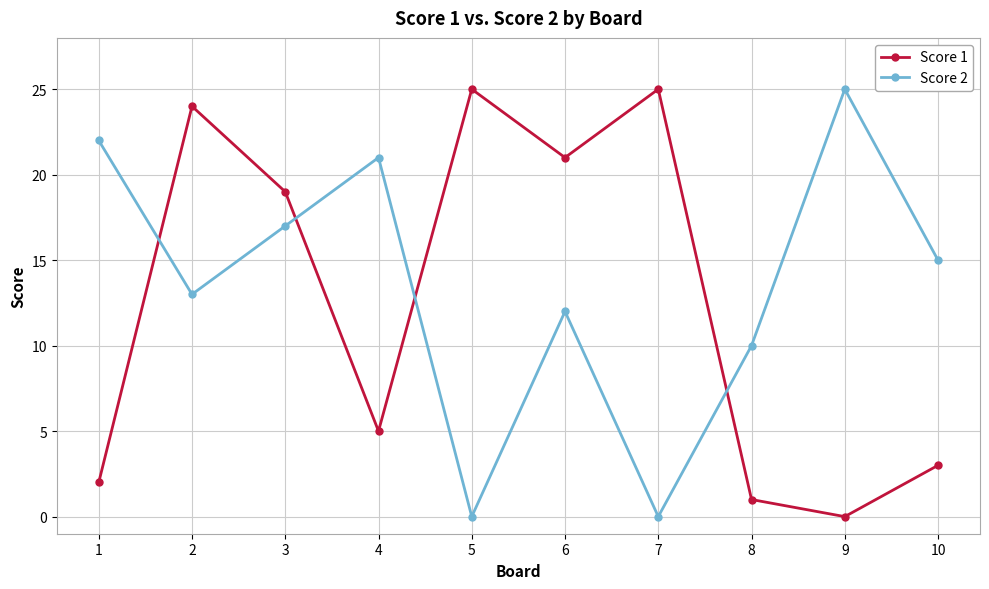

The value of Score 1 at 6 is 21. True or false?

True